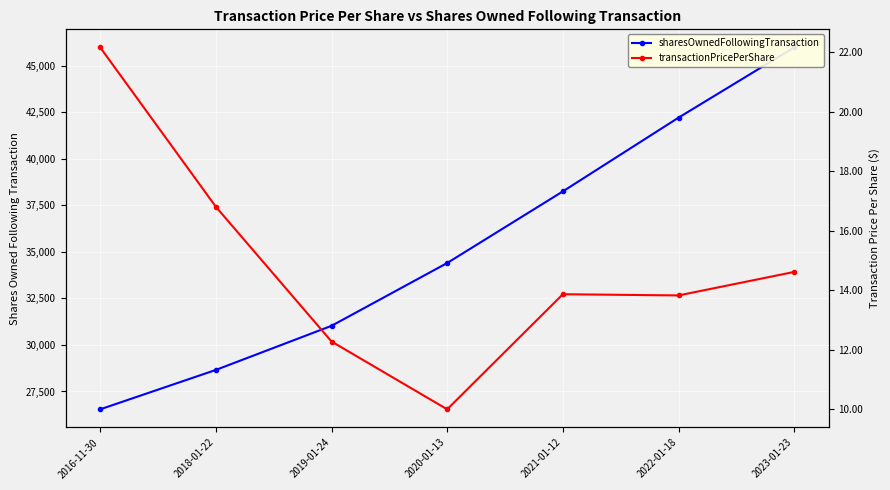

Which category has the highest value in the transactionPricePerShare series?

2016-11-30